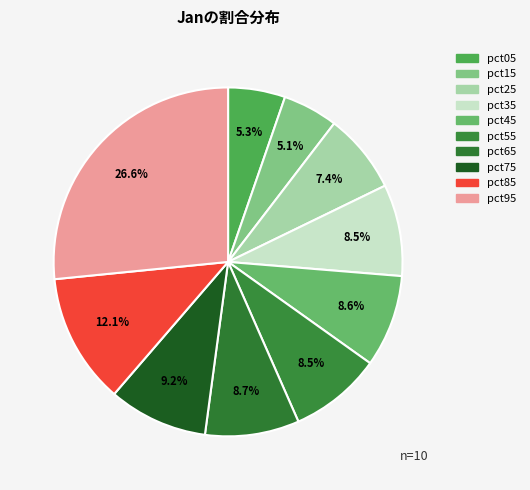

What percentage do pct75 and pct85 together represent?

21.3%